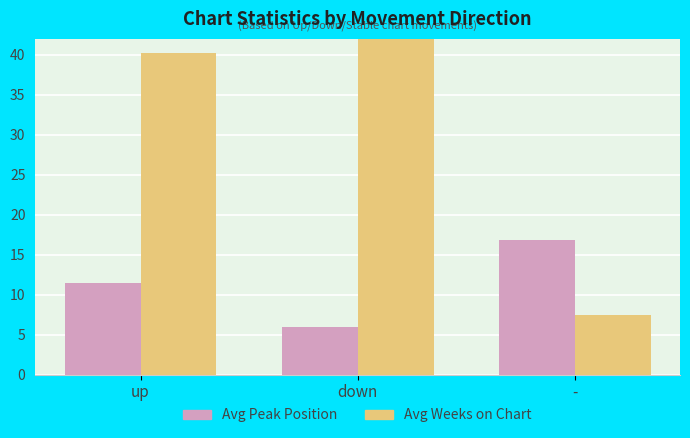

How many values in the Avg Weeks on Chart series exceed 40?

2